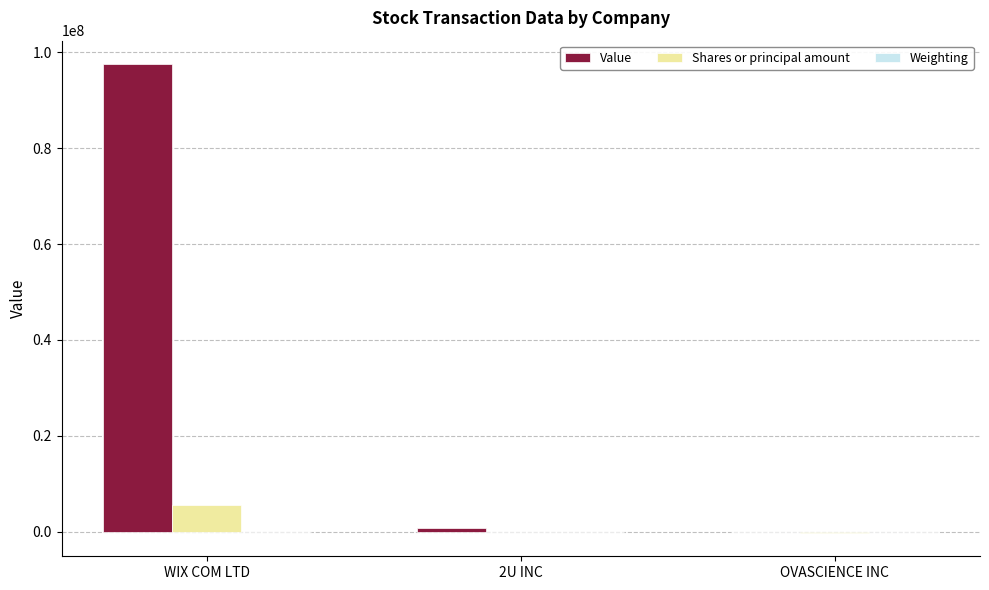

What value does the Shares or principal amount series have at WIX COM LTD?

5598763.0